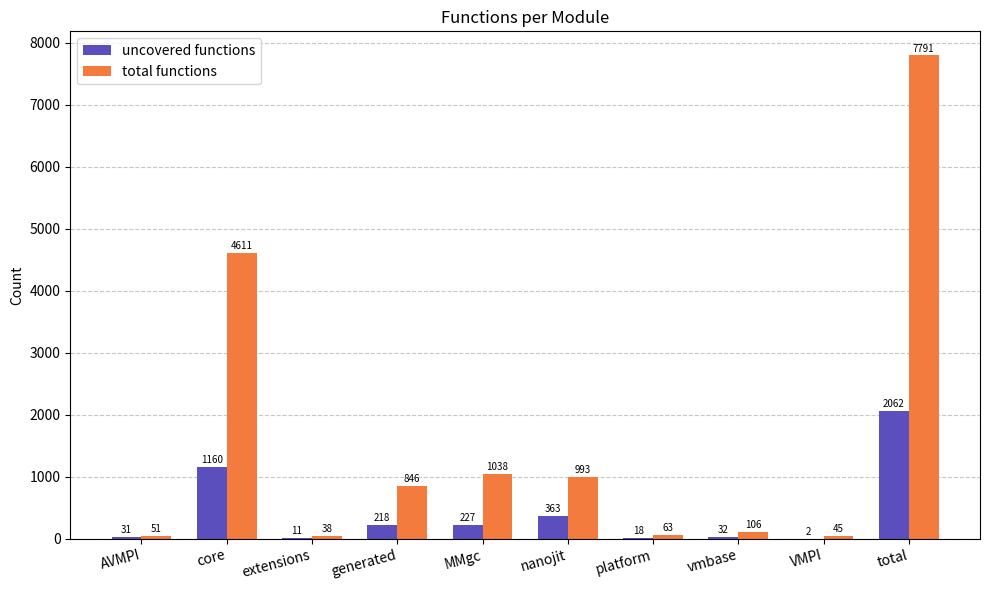

Which series changed the most between vmbase and VMPI?

total functions